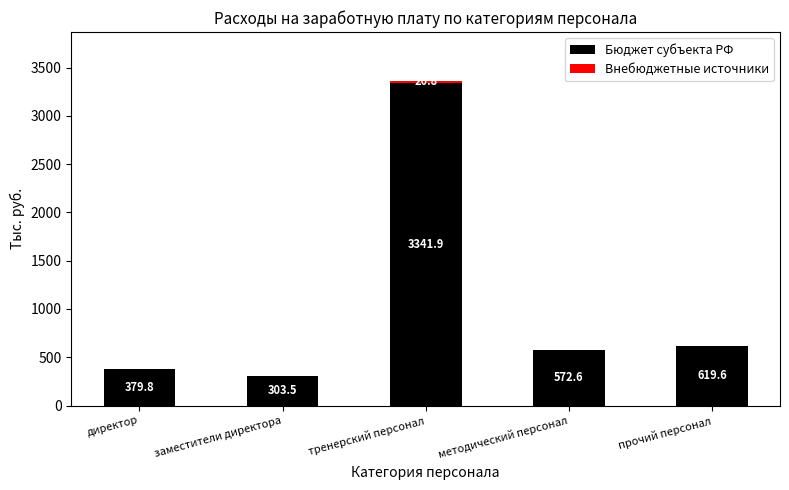

What is the total value across all series at прочий персонал?

619.6